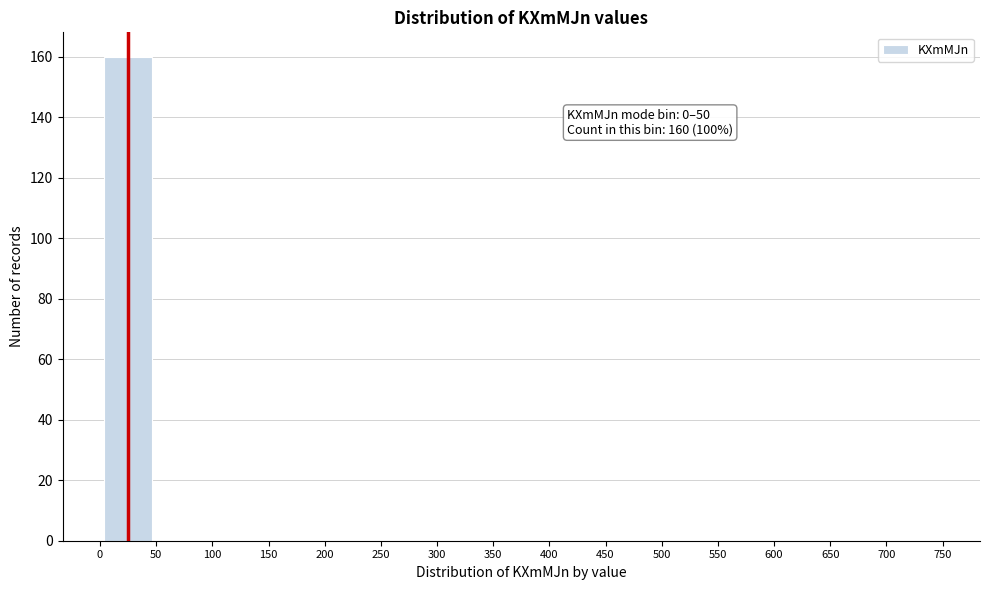

Over which range of the x-axis is the bar tallest?

0 to 50